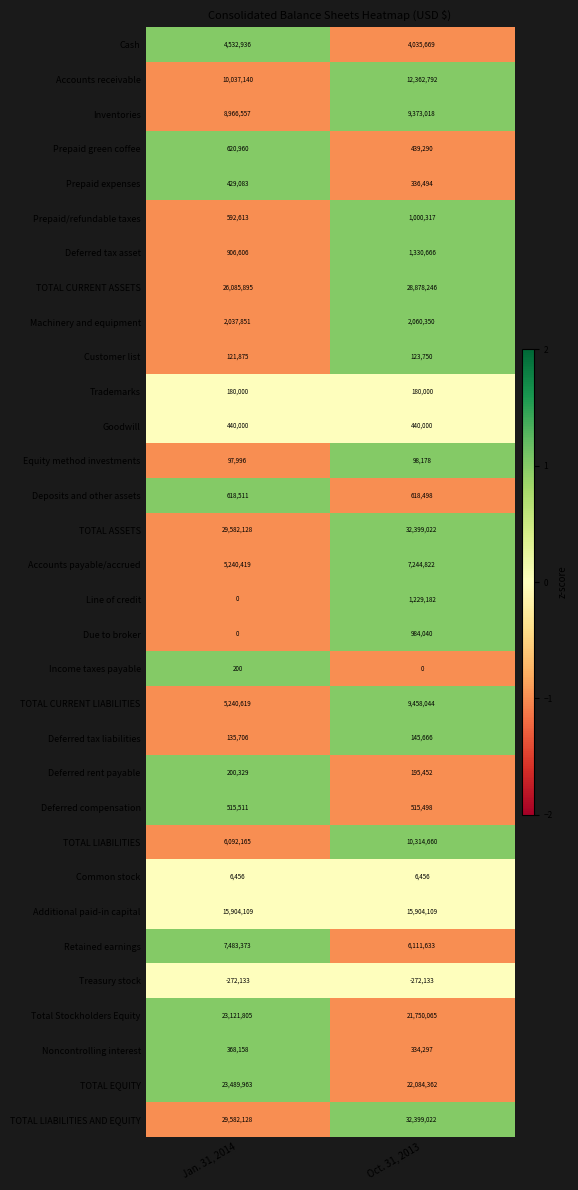

What value does the TOTAL CURRENT LIABILITIES series have at Oct. 31, 2013, to the nearest 10?

9458040